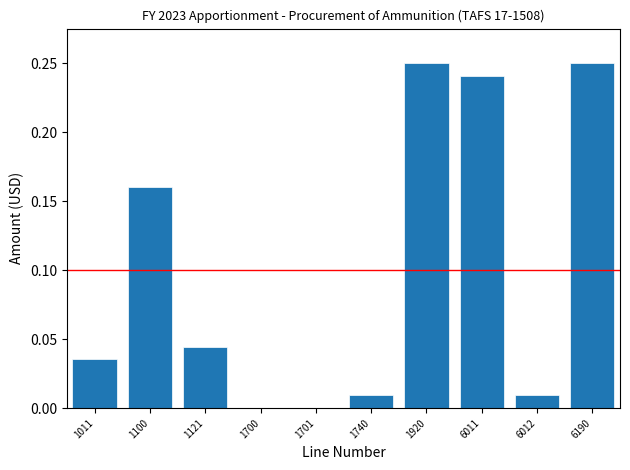

What is the sum of all values?

1.0